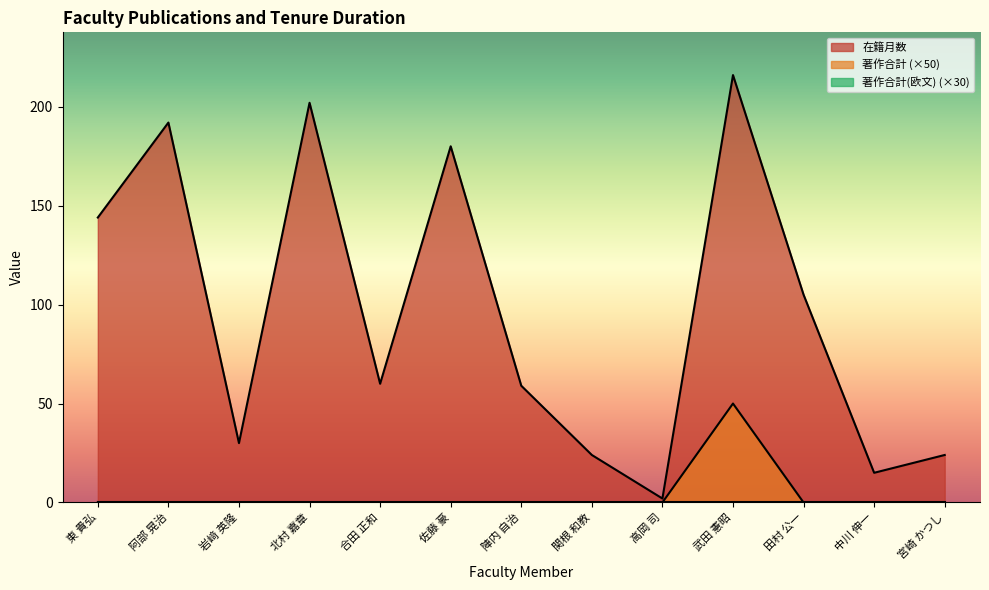

Where is the first local maximum for 在籍月数?

阿部 晃治